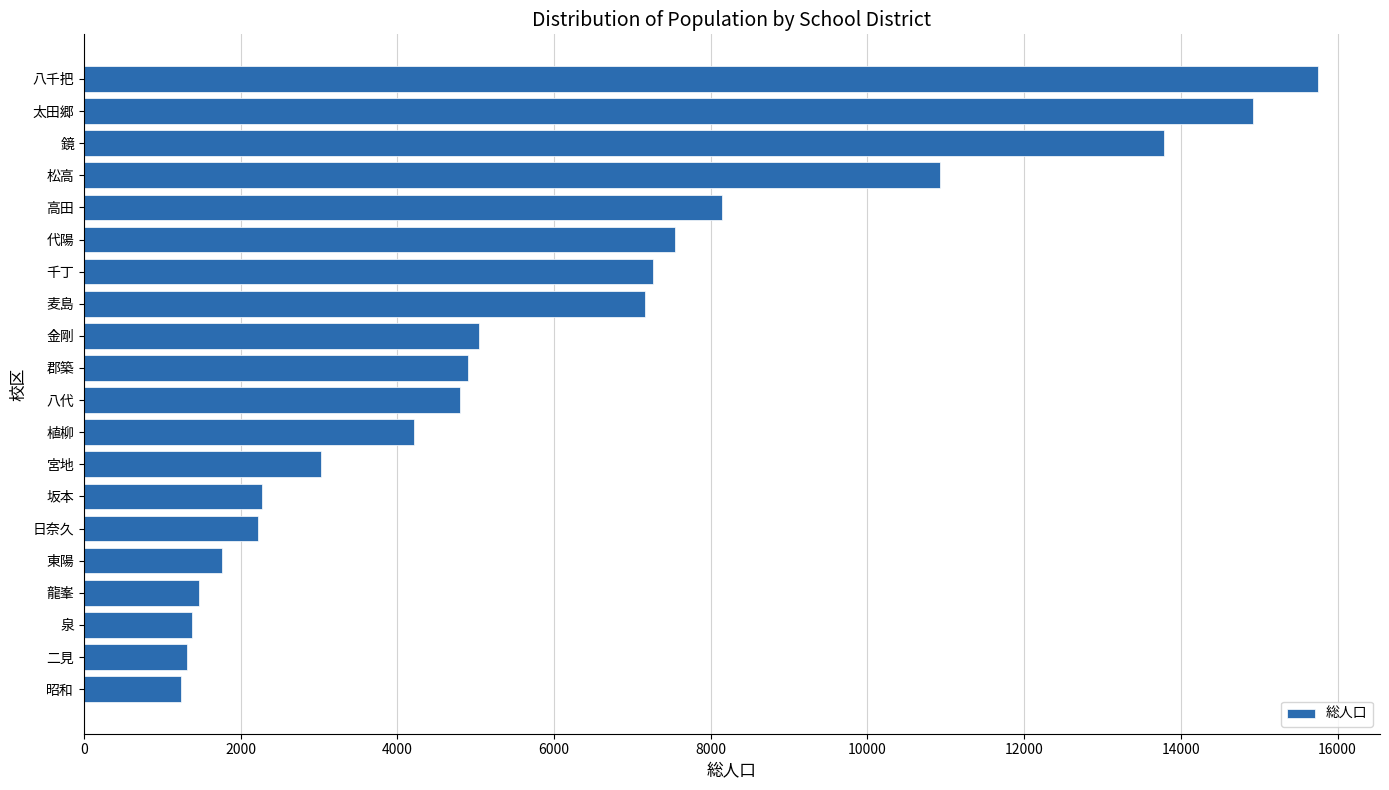

How many bars are there in total?

20